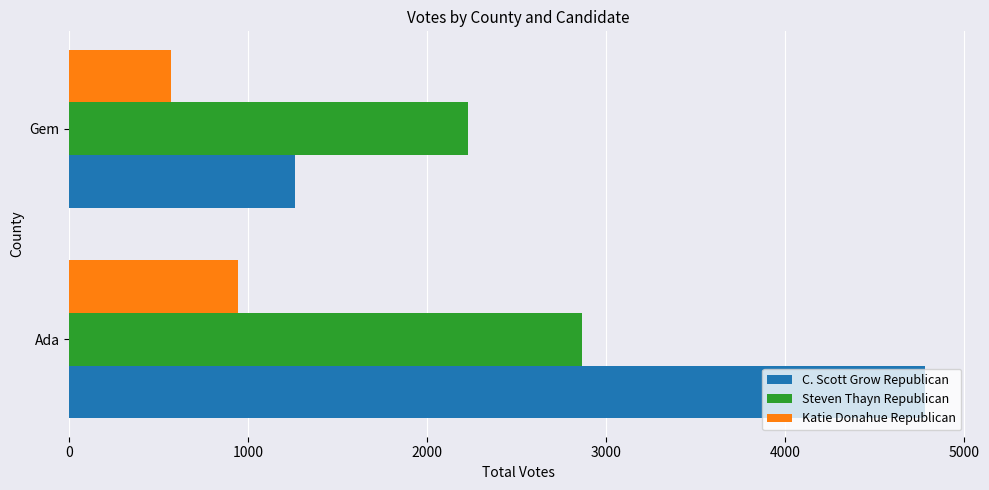

The value of Steven Thayn Republican at Ada is 2865. True or false?

True